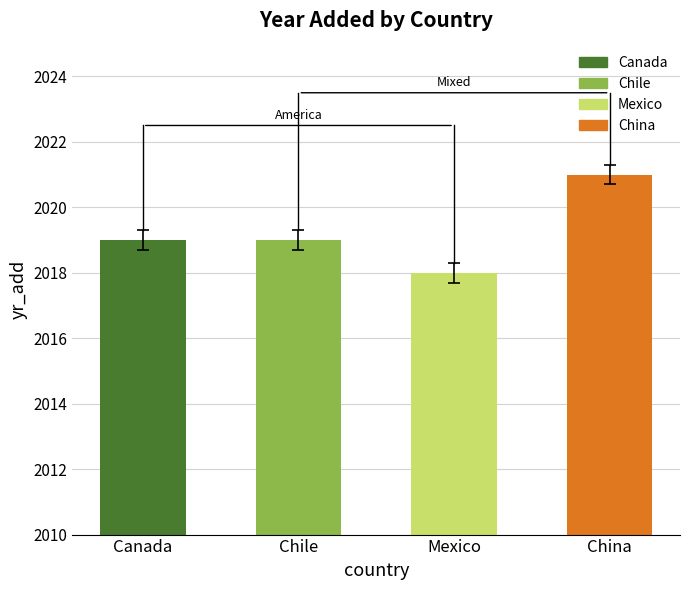

What is the difference between the maximum and minimum values?

3